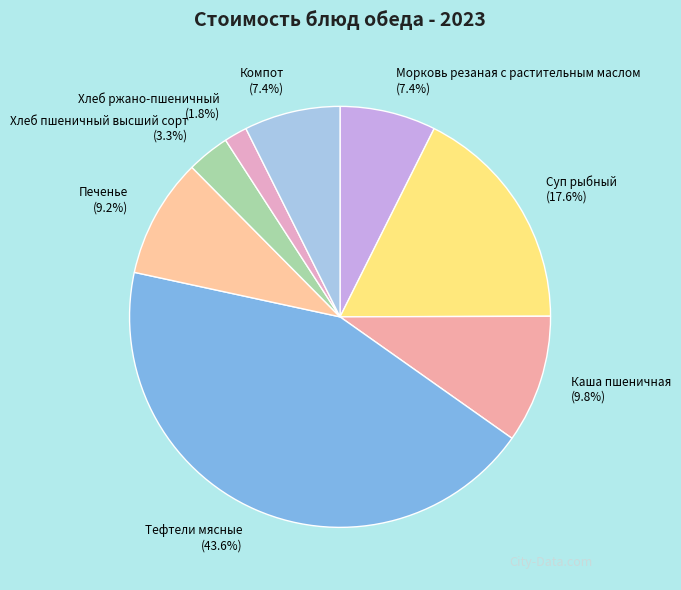

True or false: Каша пшеничная accounts for 10% of the total.

True